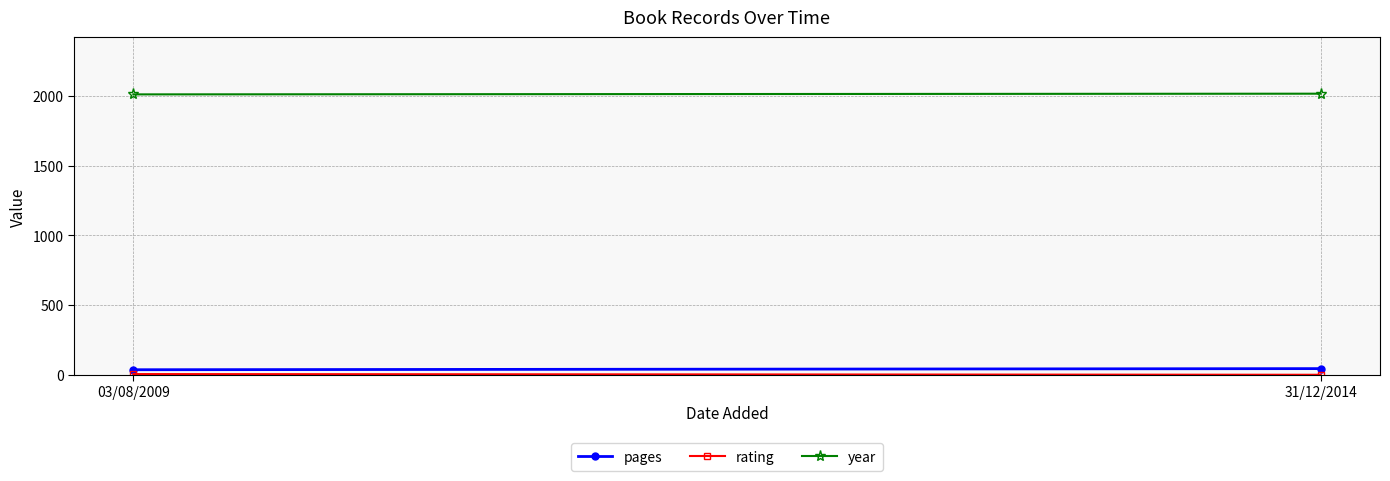

What are all the series names shown in the legend?

pages, rating, year